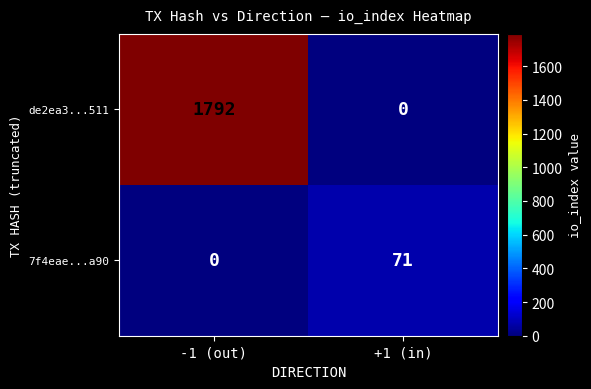

Is it true that de2ea3...511 equals 0 at +1 (in)?

True